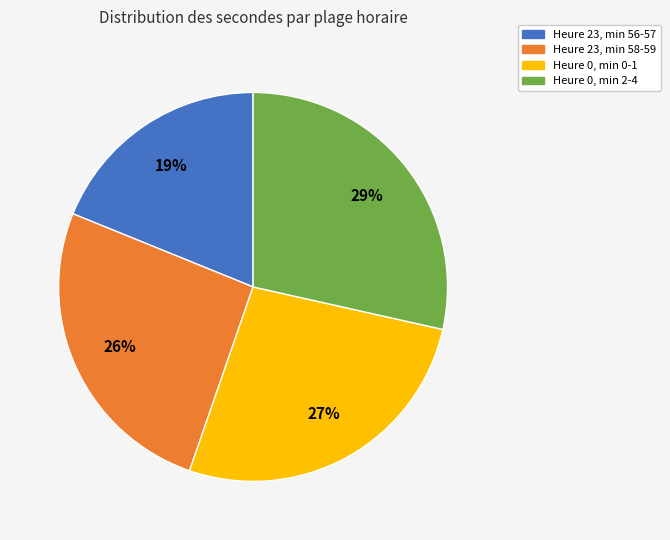

To the nearest percent, what is the difference between the largest and smallest slice percentages?

10%